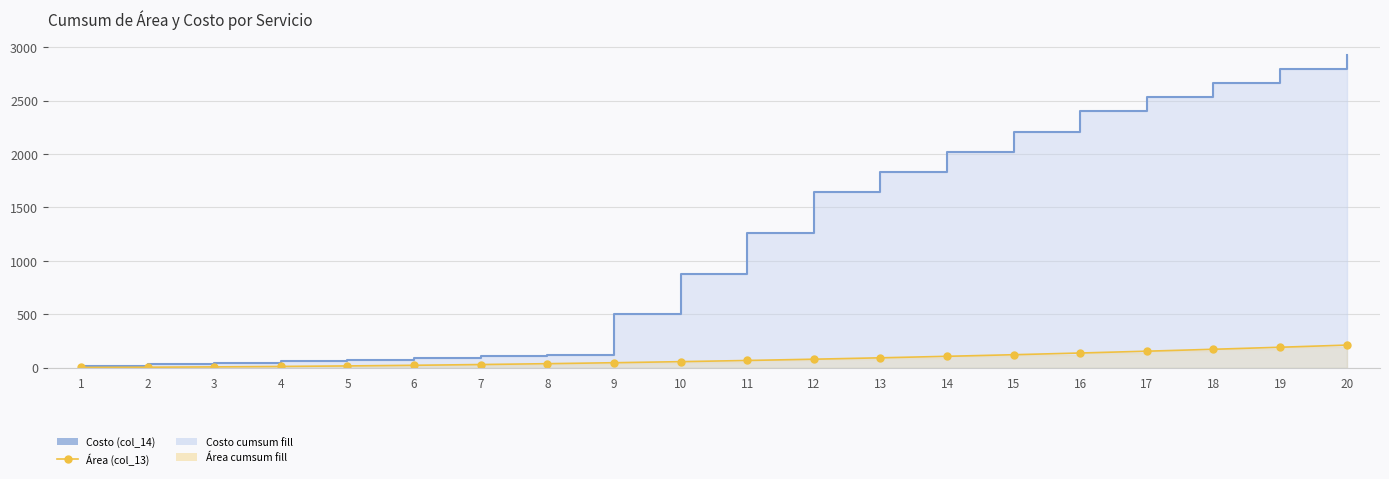

Between 7 and 8, which series saw the biggest shift?

Costo cumsum line